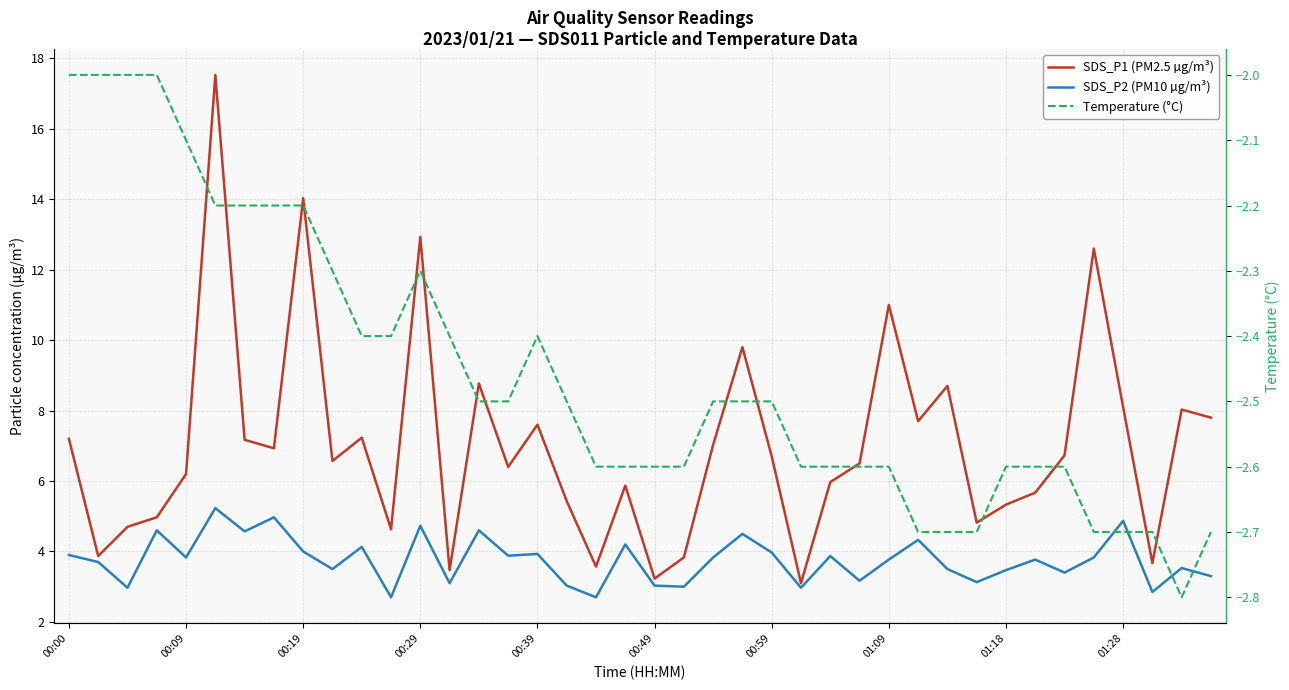

True or false: SDS_P2 (PM10 µg/m³) and SDS_P1 (PM2.5 µg/m³) intersect in this chart.

False